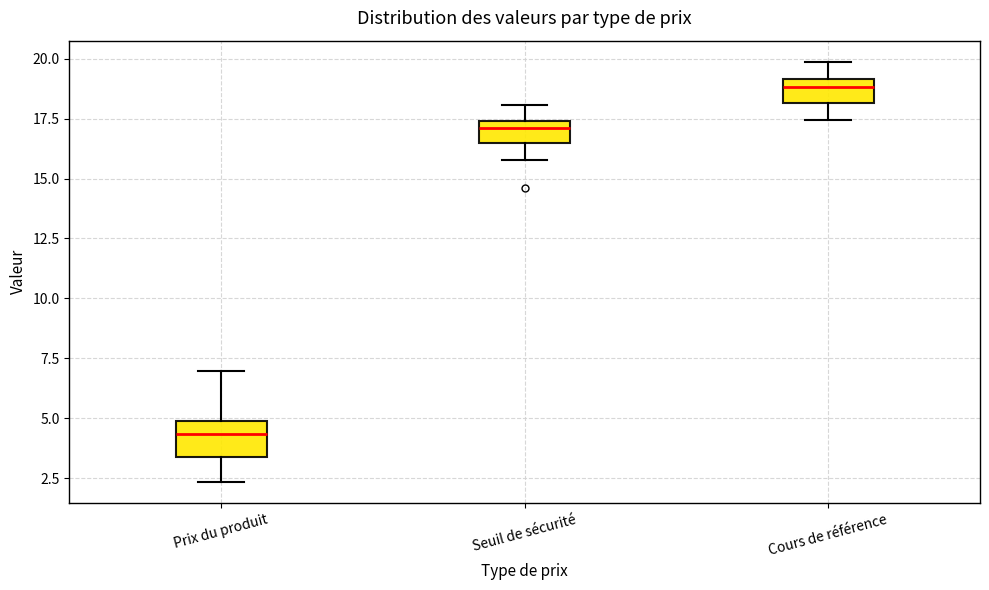

Comparing the boxes themselves (not the whiskers), which one is the tallest?

Prix du produit